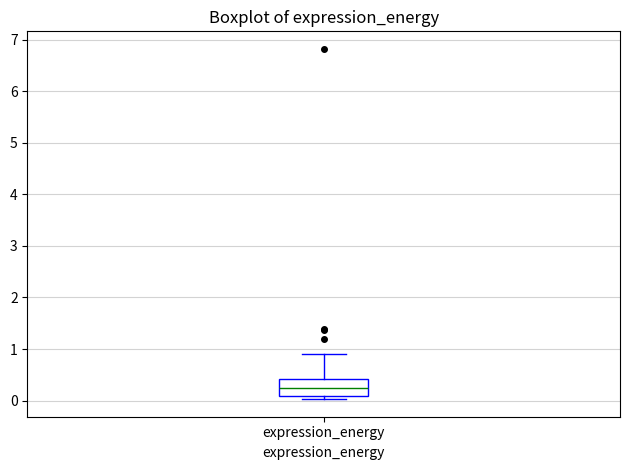

Where is the lower edge of the box for expression_energy on the y-axis? The values are not printed on the chart, so give them approximately, as read against the axis.

0.1